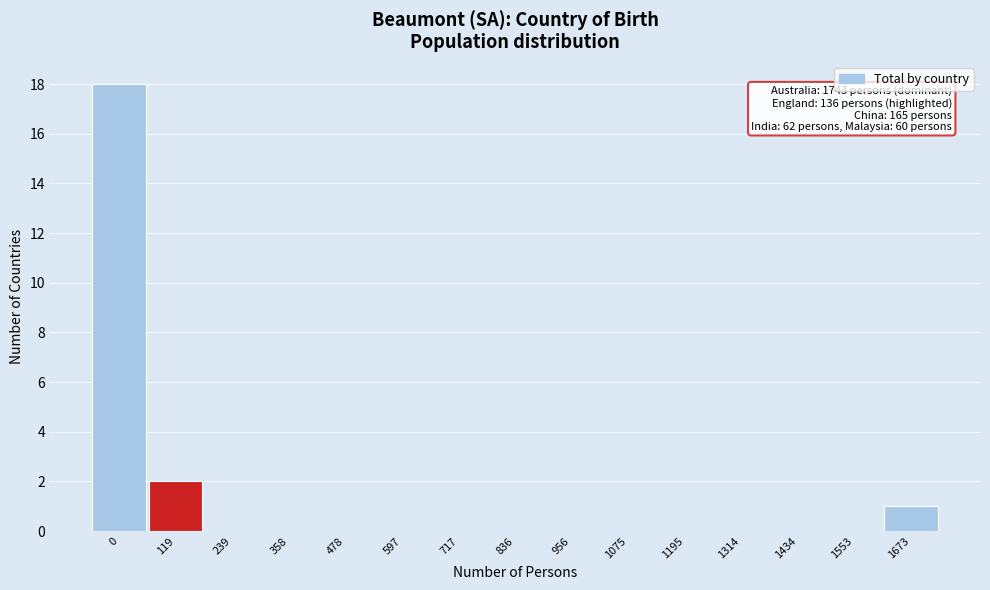

Reading right to left, extract all data points from this chart.

1673=1	1553=0	1434=0	1314=0	1195=0	1075=0	956=0	836=0	717=0	597=0	478=0	358=0	239=0	119=2	0=18